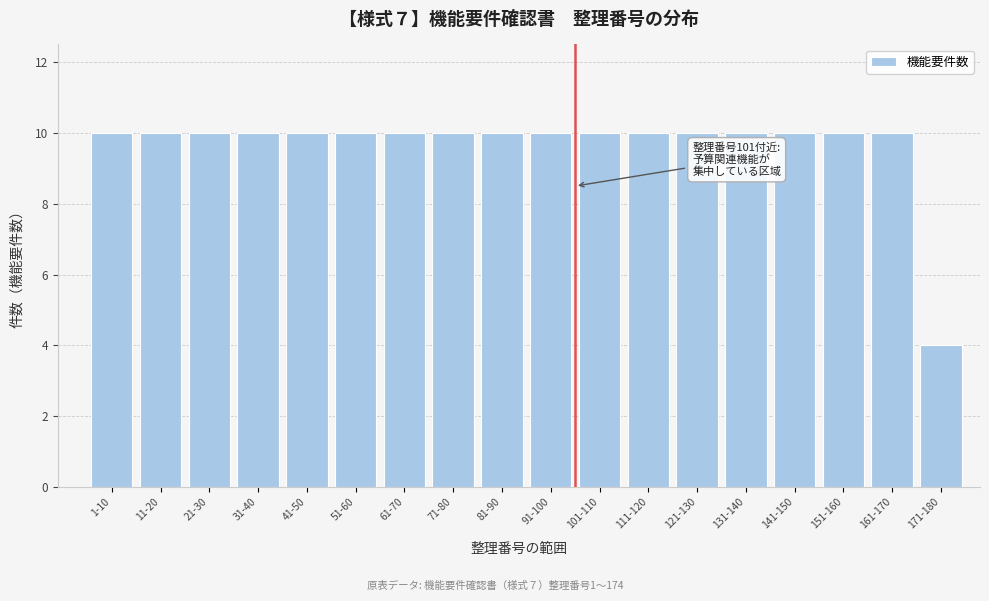

Reading left to right, extract all data points from this chart.

10	10	10	10	10	10	10	10	10	10	10	10	10	10	10	10	10	4